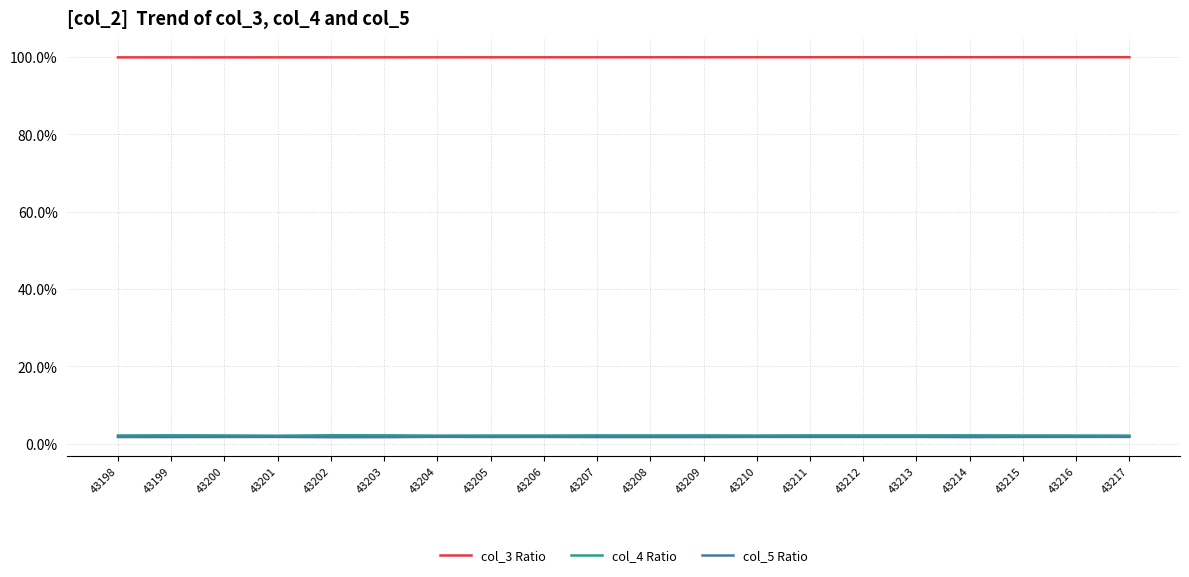

What is the difference between the highest and lowest values at 43207?

98.3